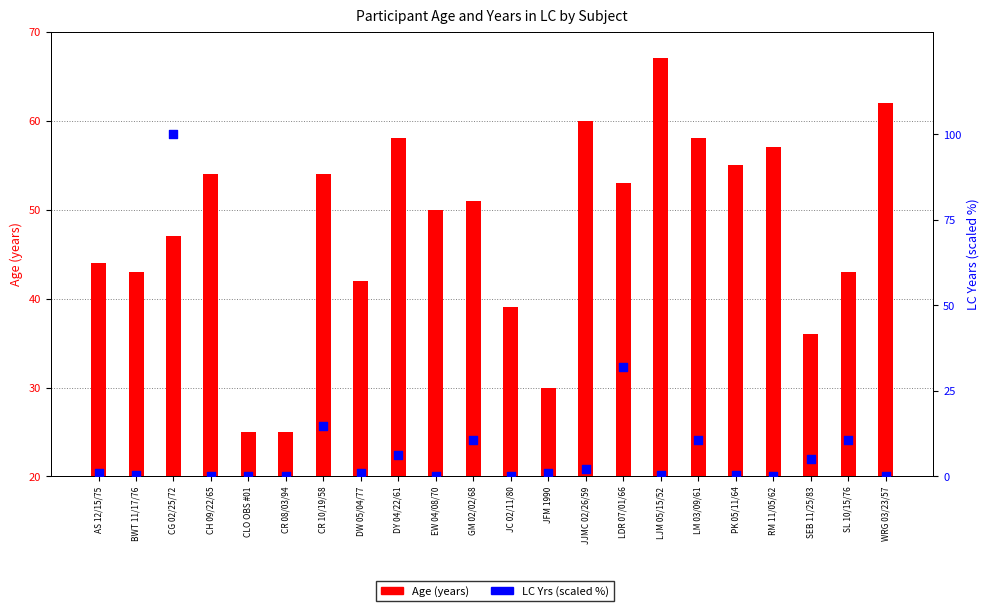

Which series contains the highest Y value?

LC Yrs (scaled 0-100)